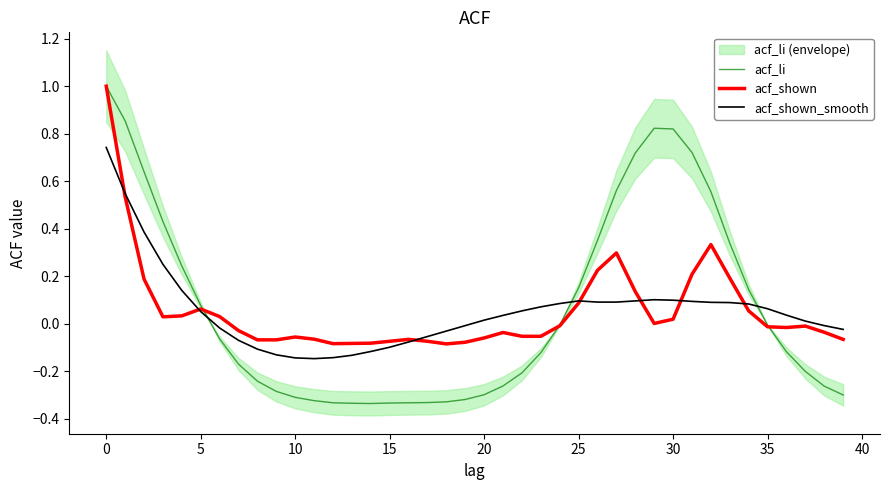

At which category does acf_shown_smooth reach its first local peak?

25